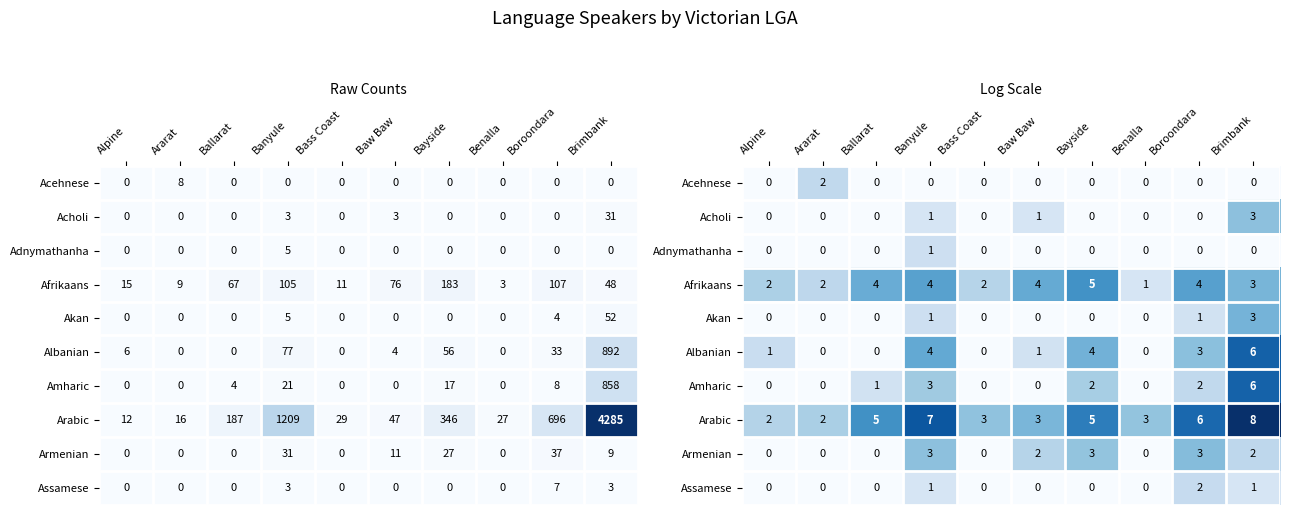

How many series are shown in this chart?

10